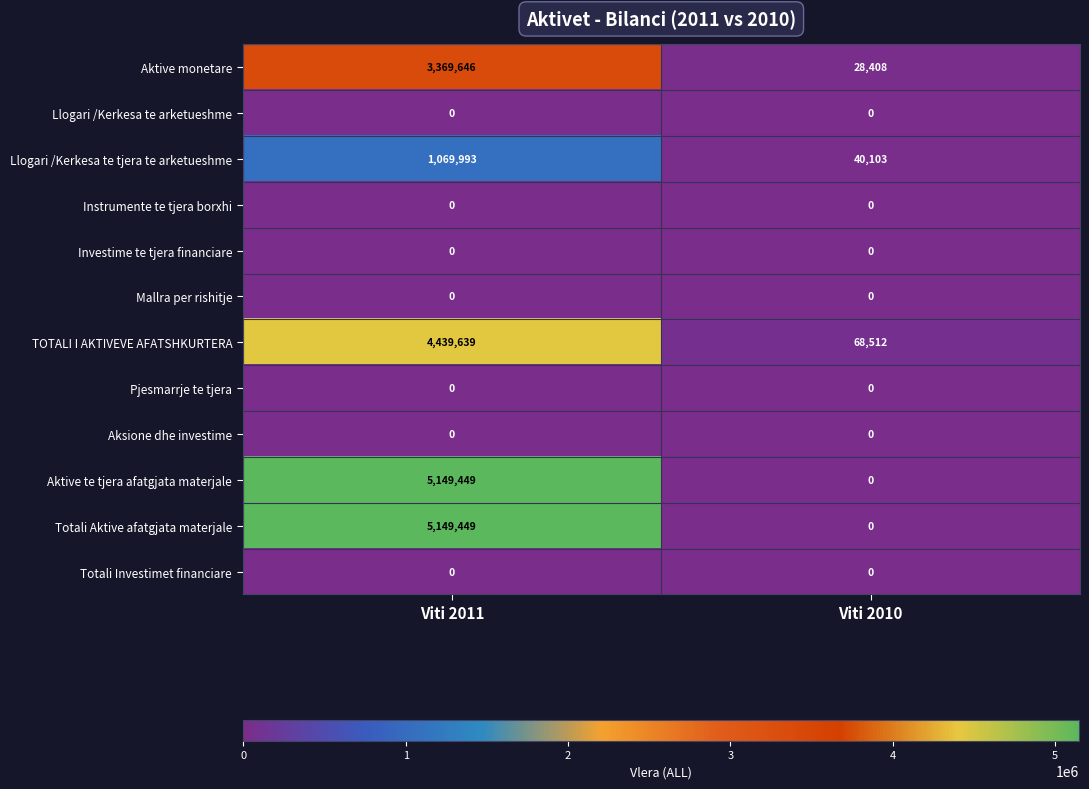

What is the spread (max minus min) of values at Viti 2010?

68512